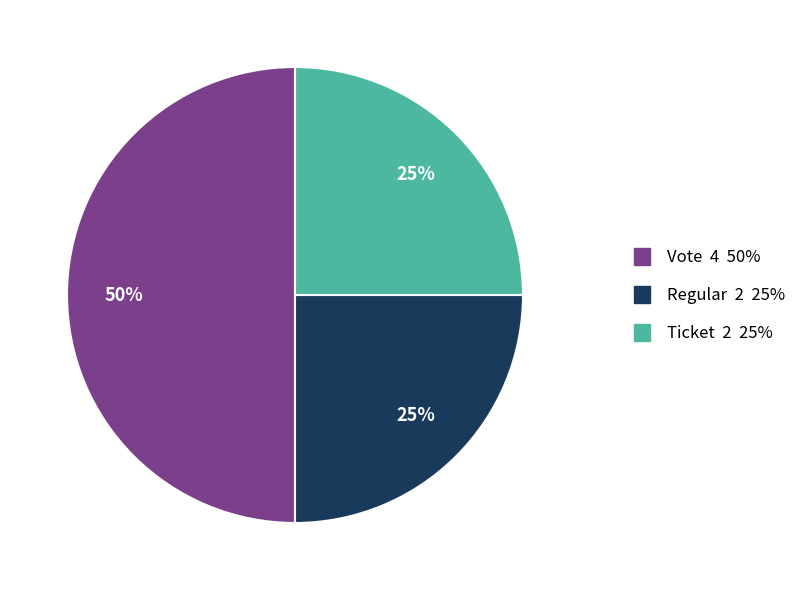

Does Regular 2 25% account for over 50% of the chart?

No